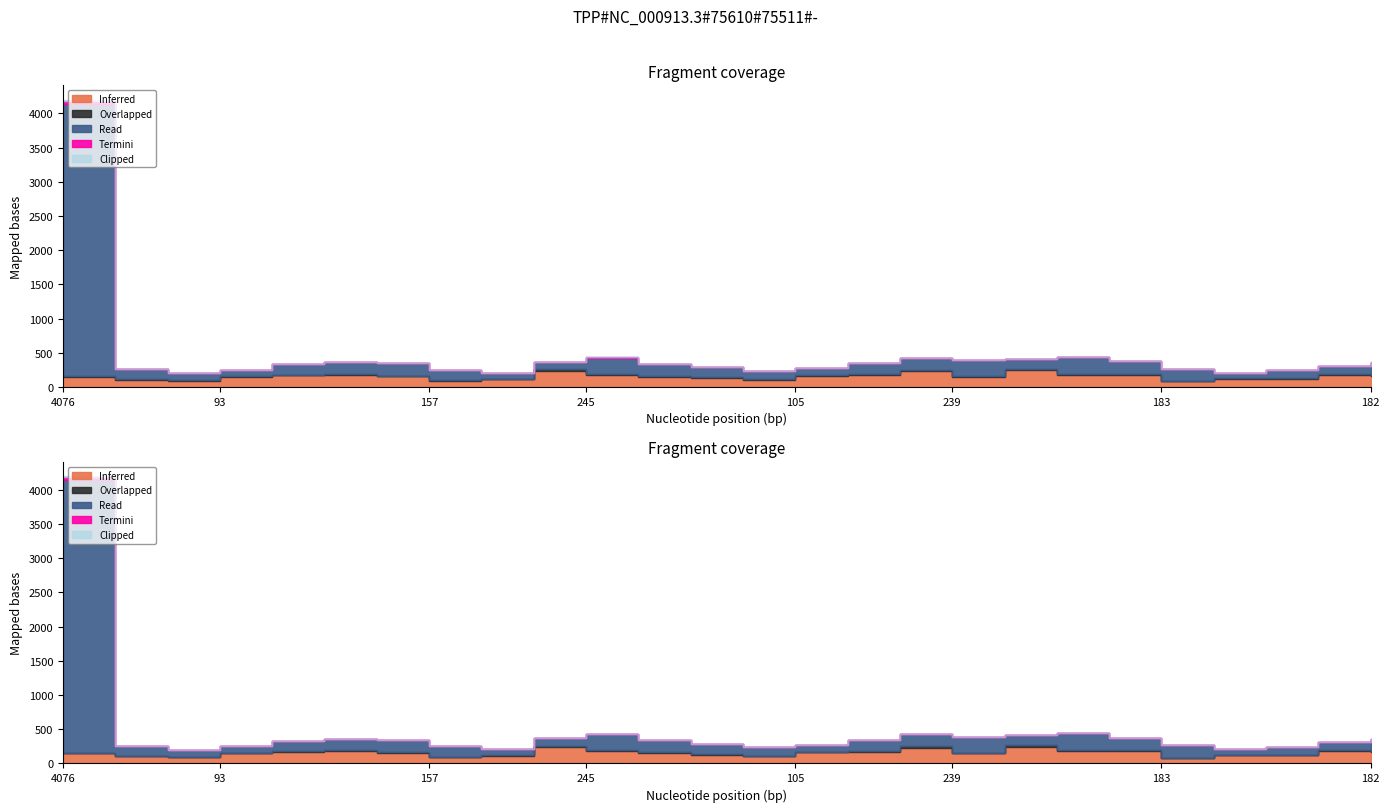

Between which two adjacent categories do Read and Inferred first intersect?

2 and 3